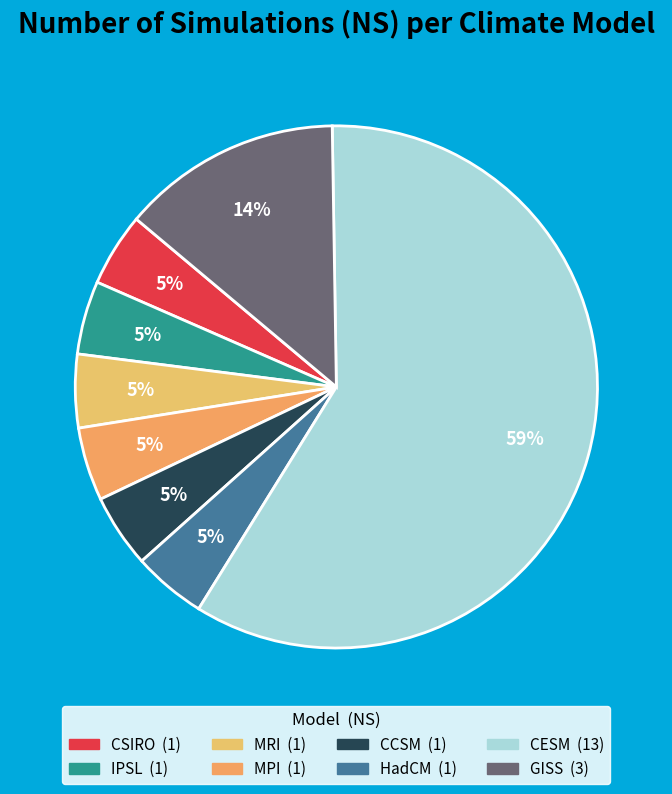

Is it true that GISS is 25% of the pie?

False